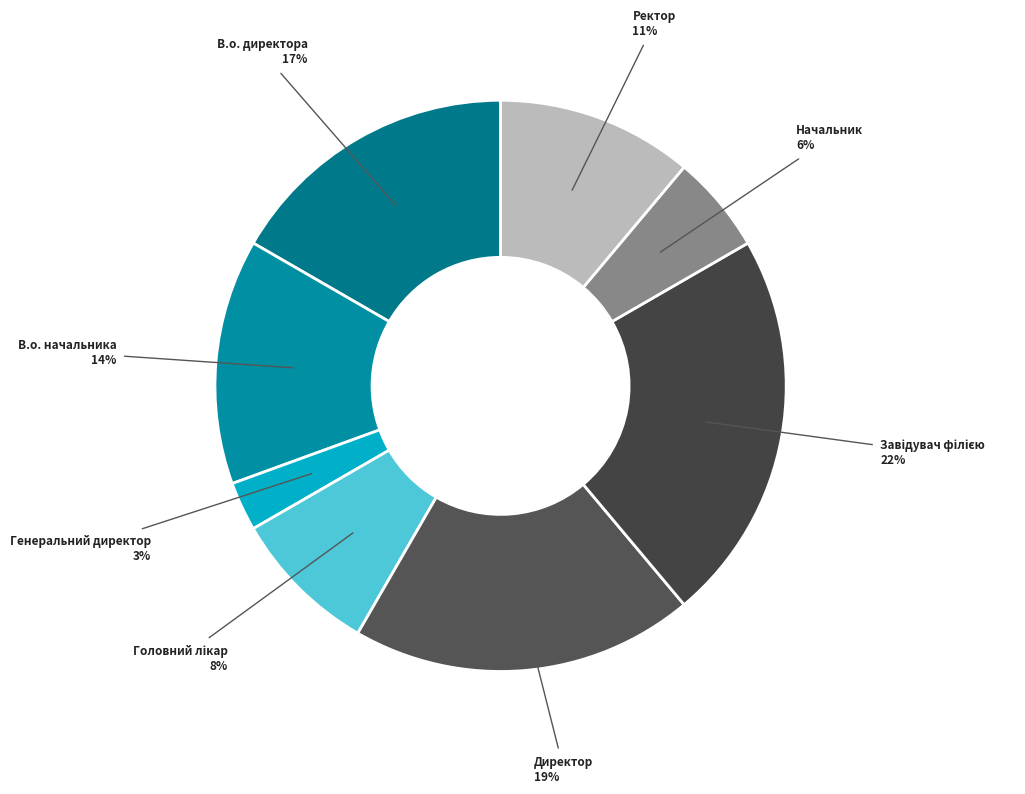

Is there a majority slice in this chart?

No